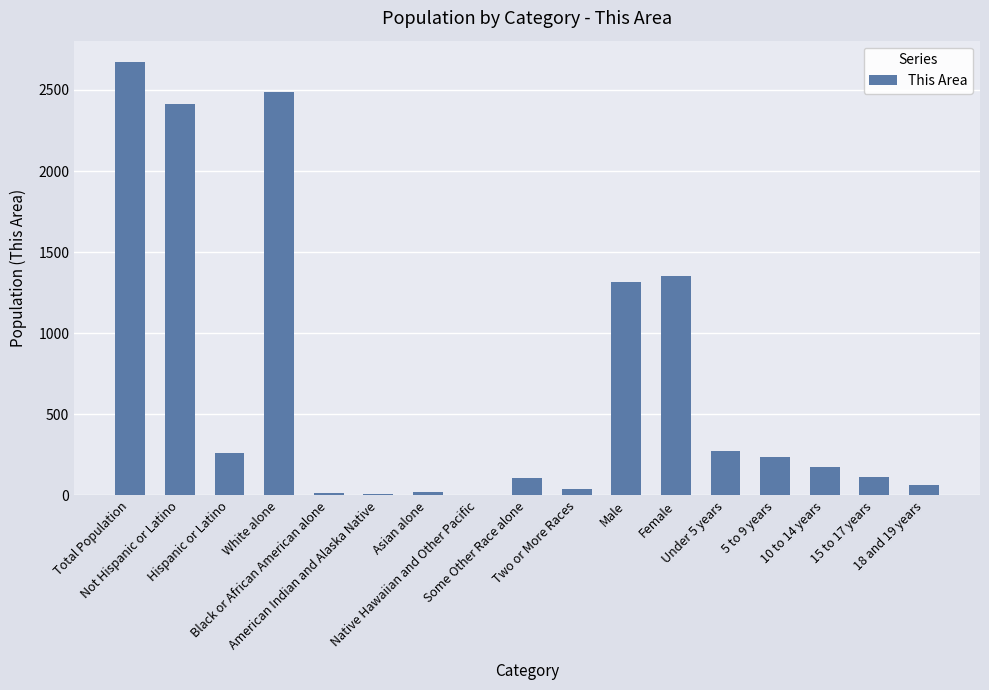

How many series are shown in this chart?

1